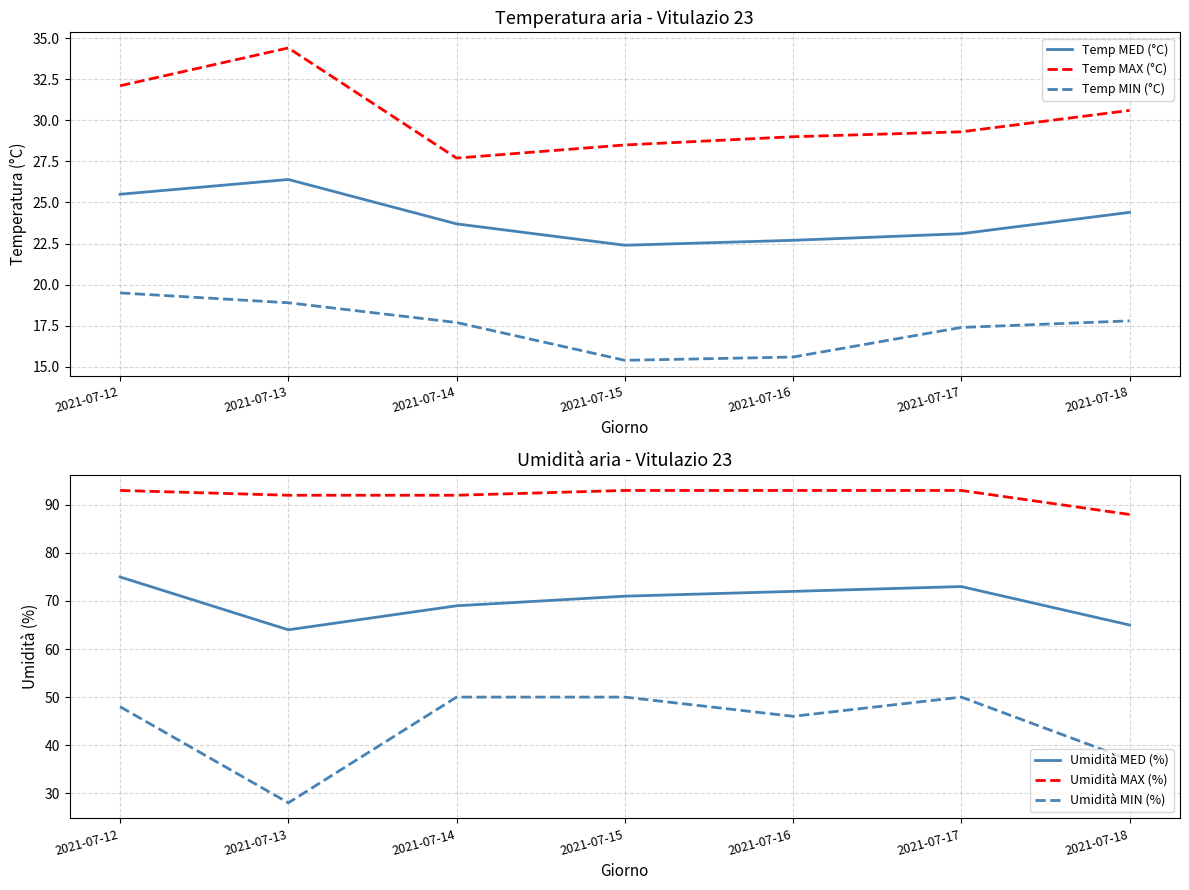

The value of Temp MED (°C) at 2021-07-13 is 26.4. True or false?

True